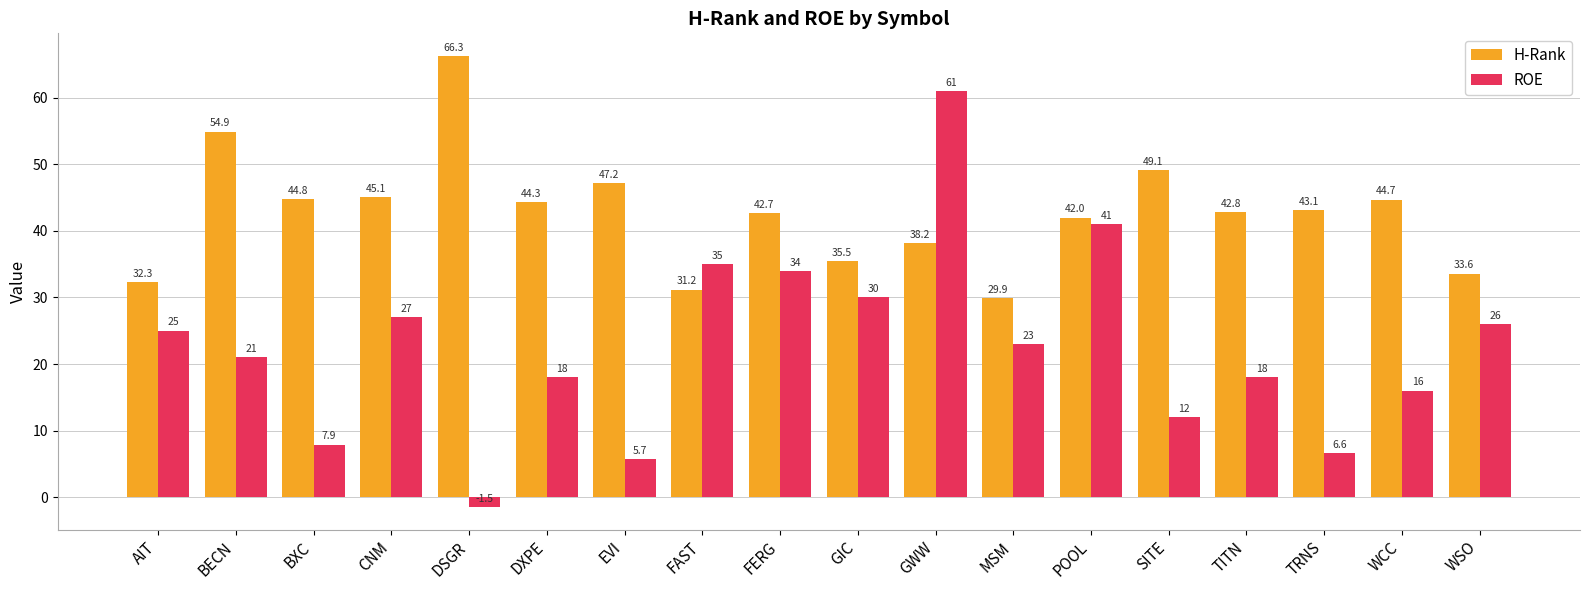

List the series in order of their peak value, lowest first.

ROE, H-Rank